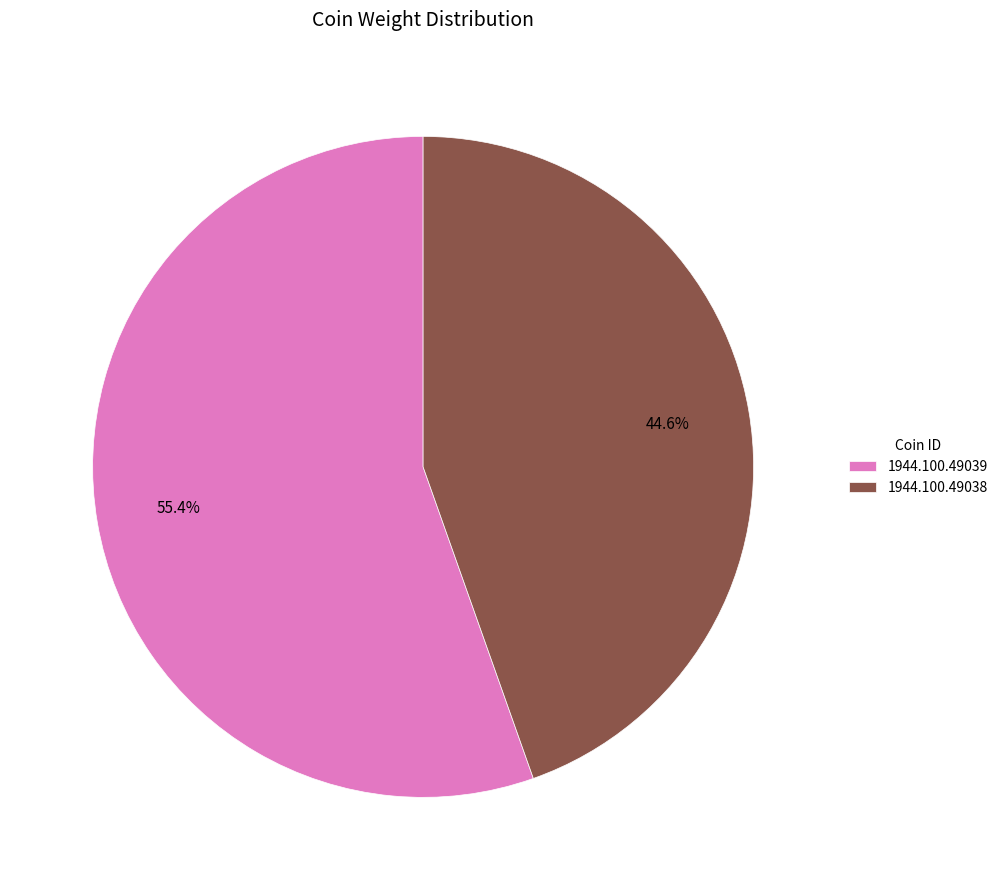

How many segments does this pie chart have?

2